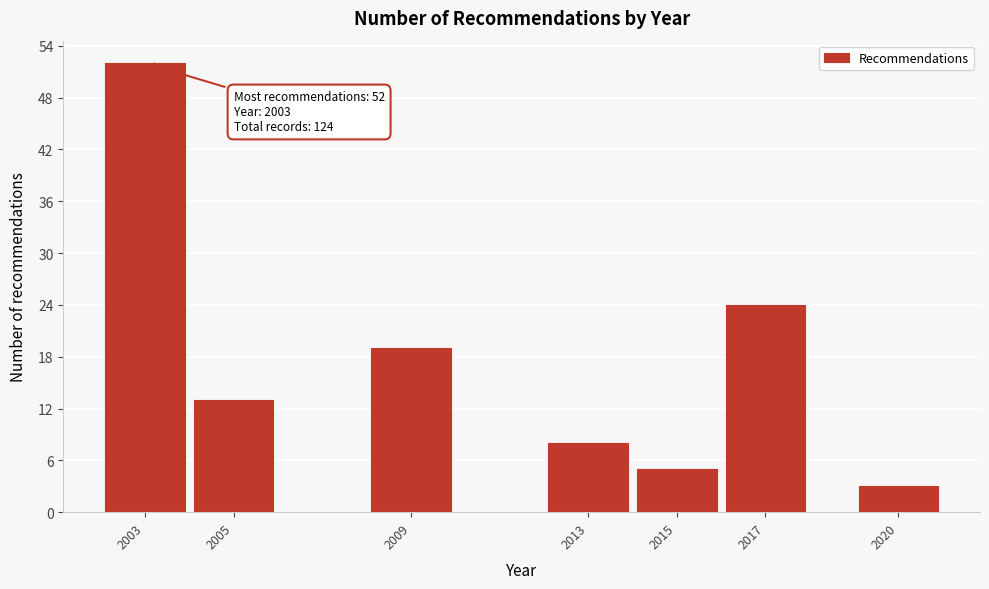

Reading left to right, list all the values displayed in this chart.

2003=52	2005=13	2009=19	2013=8	2015=5	2017=24	2020=3